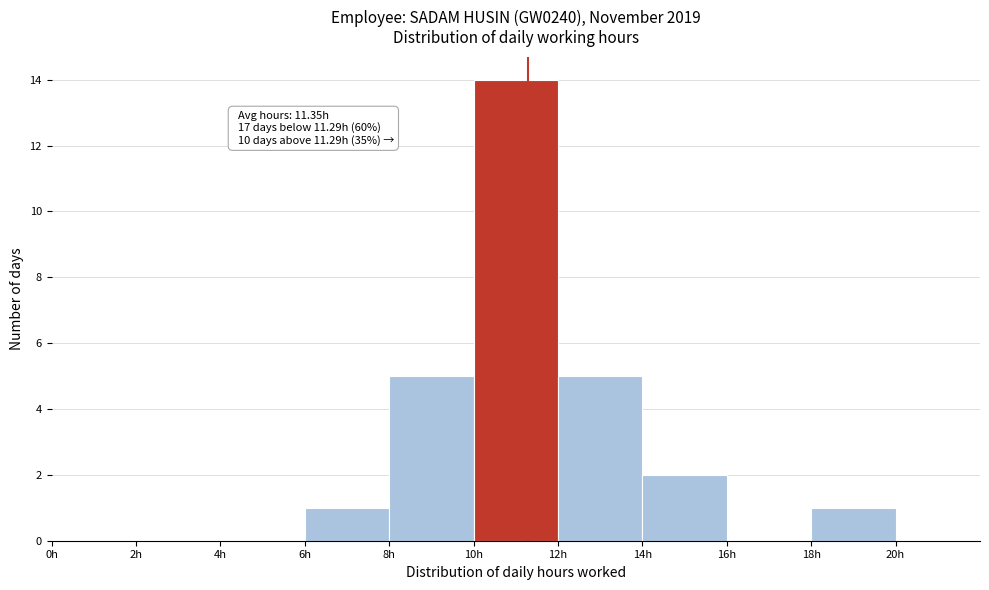

Which range on the x-axis has the tallest bar?

10 to 12